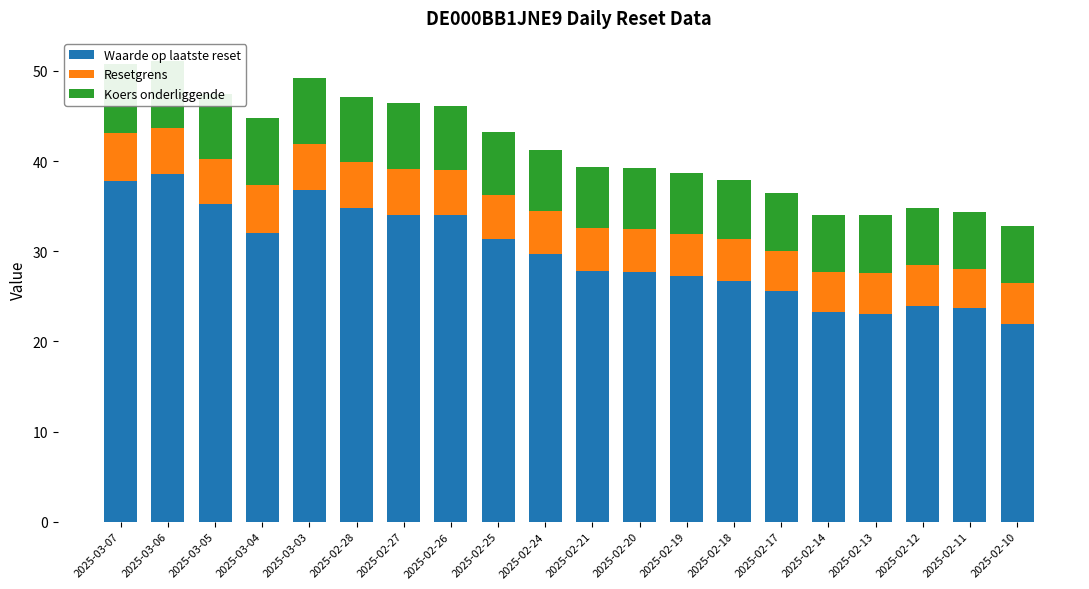

Is the value of Resetgrens at 2025-02-18 greater than the value of Waarde op laatste reset at 2025-03-06?

No